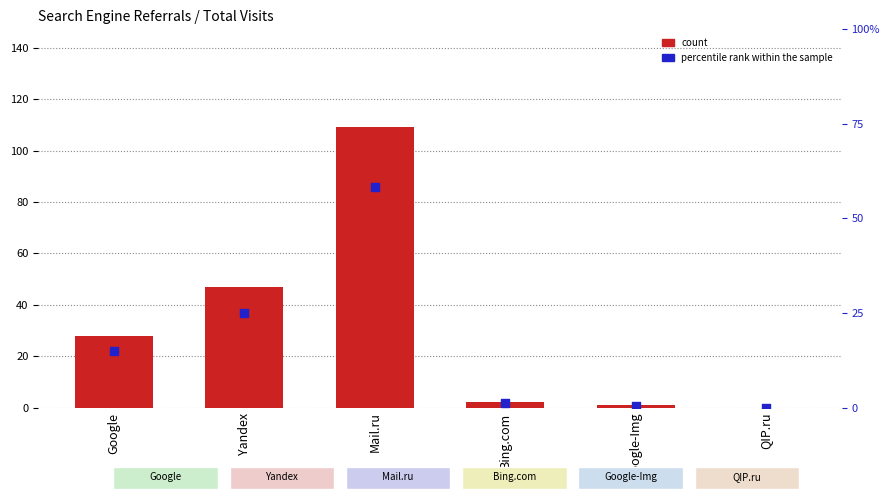

Which series has the widest spread of Y values?

count